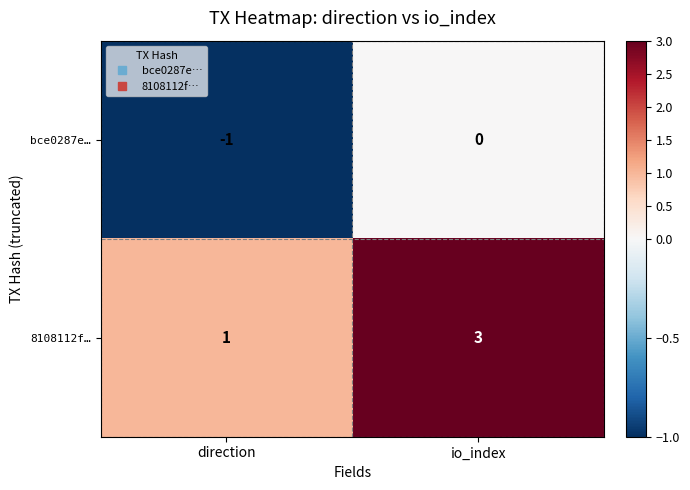

At how many categories does at least one series exceed 0?

2